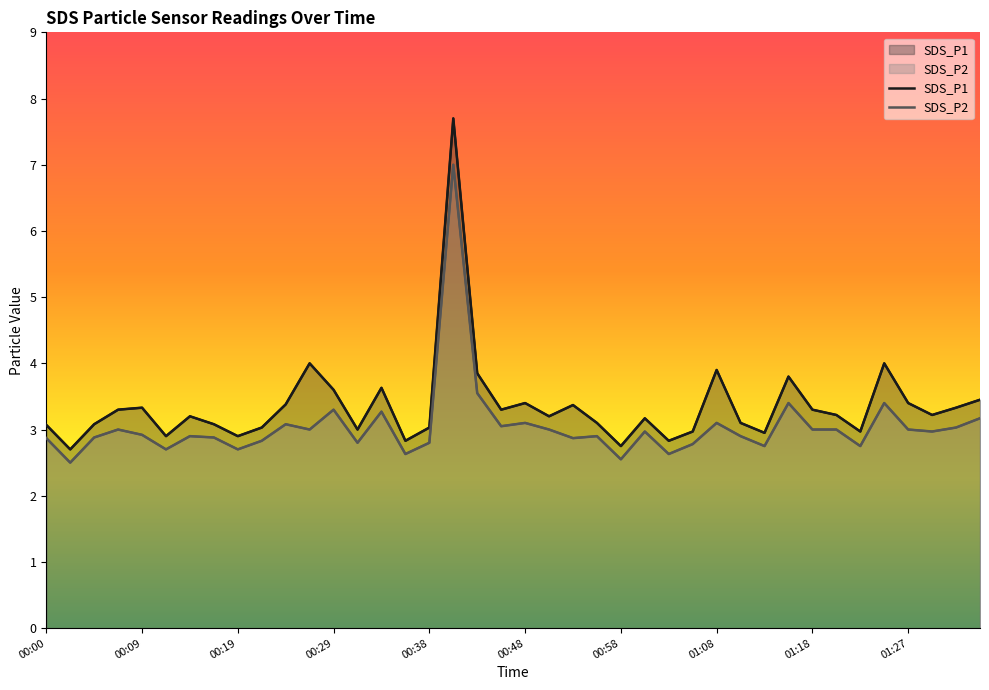

List the labels in order of SDS_P1 value, largest first.

17, 11, 35, 28, 18, 31, 14, 12, 39, 20, 36, 10, 22, 00:38, 38, 00:29, 19, 32, 33, 37, 00:58, 21, 25, 23, 29, 00:19, 01:08, 00:00, 01:27, 16, 13, 27, 34, 30, 00:48, 01:18, 15, 26, 24, 00:09